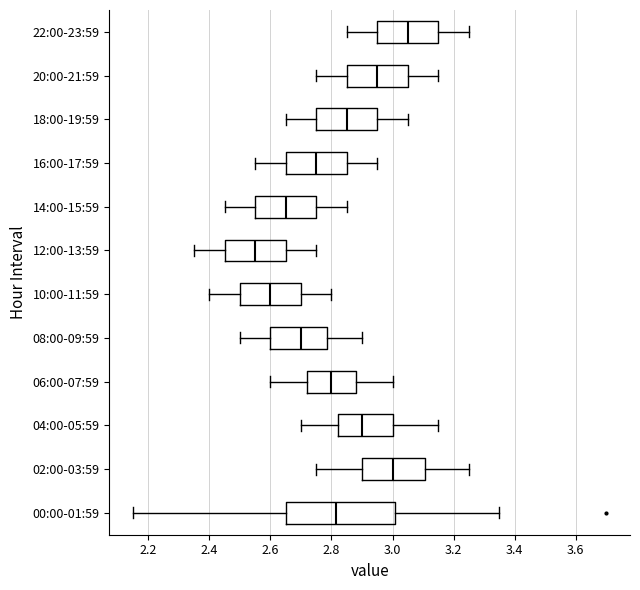

Which box's median line is the furthest to the right?

22:00-23:59